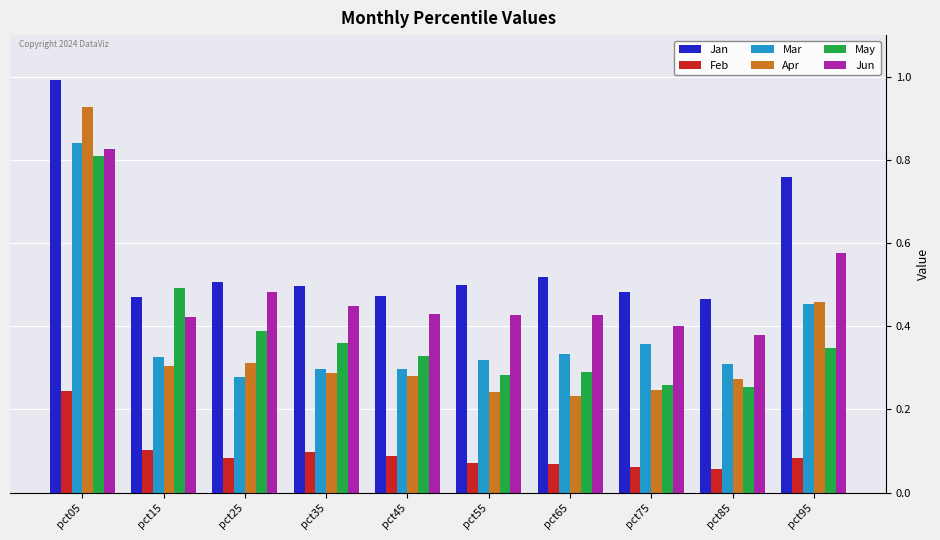

True or false: Jun has a value of 0.4 at pct85.

True